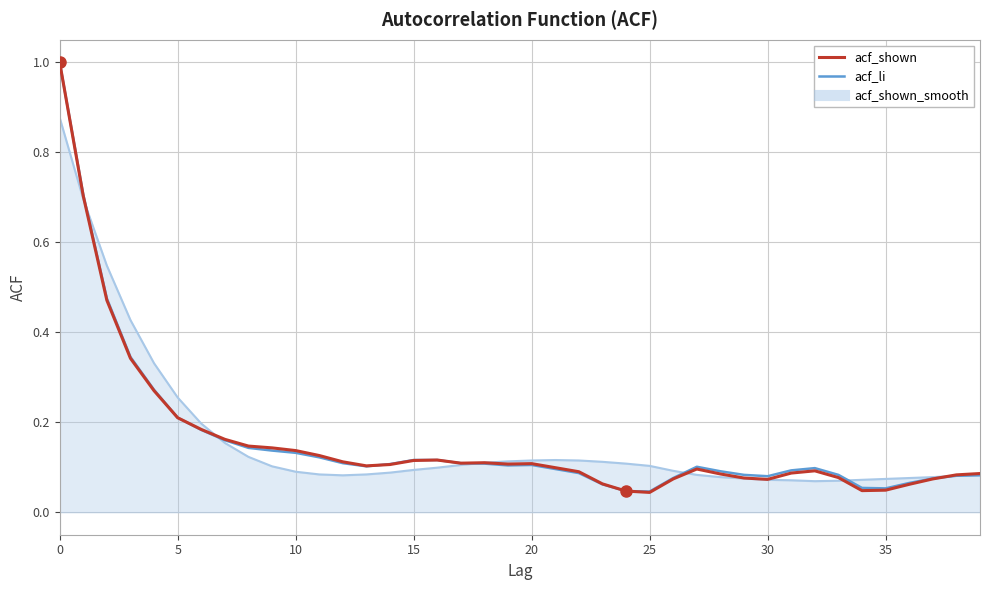

What is the greatest value displayed?

1.0